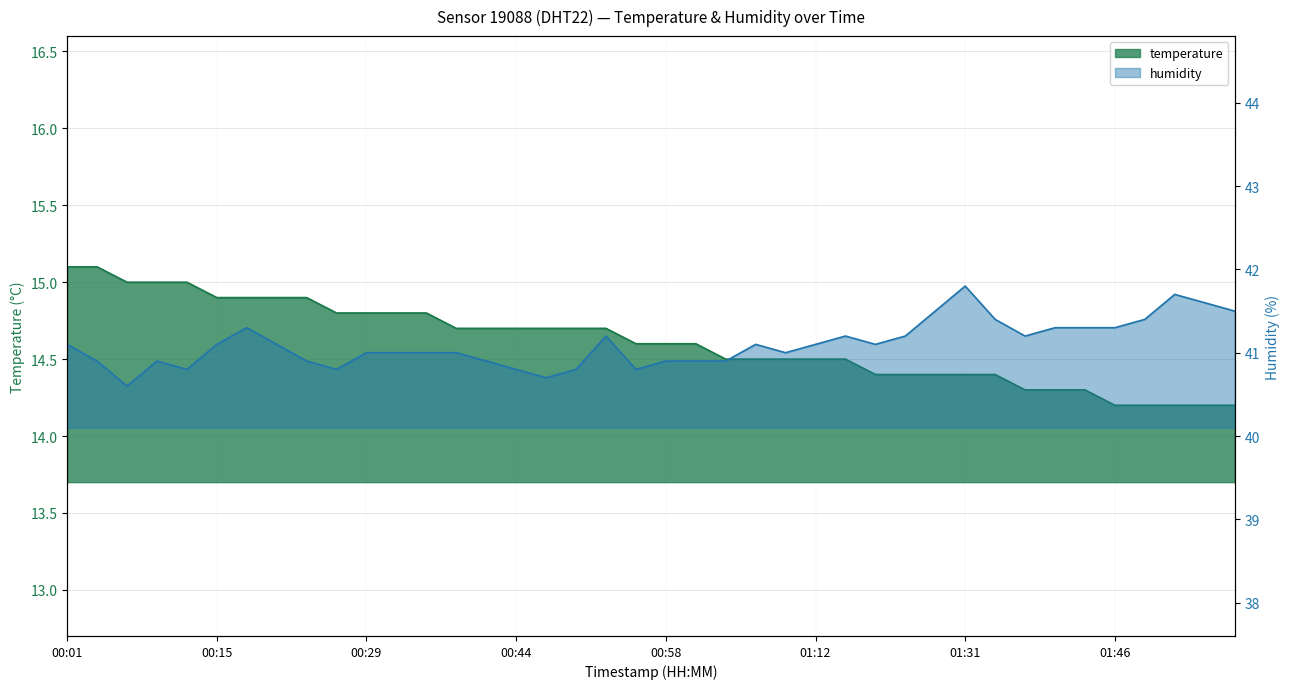

At which category is the sum across all series the highest?

00:01